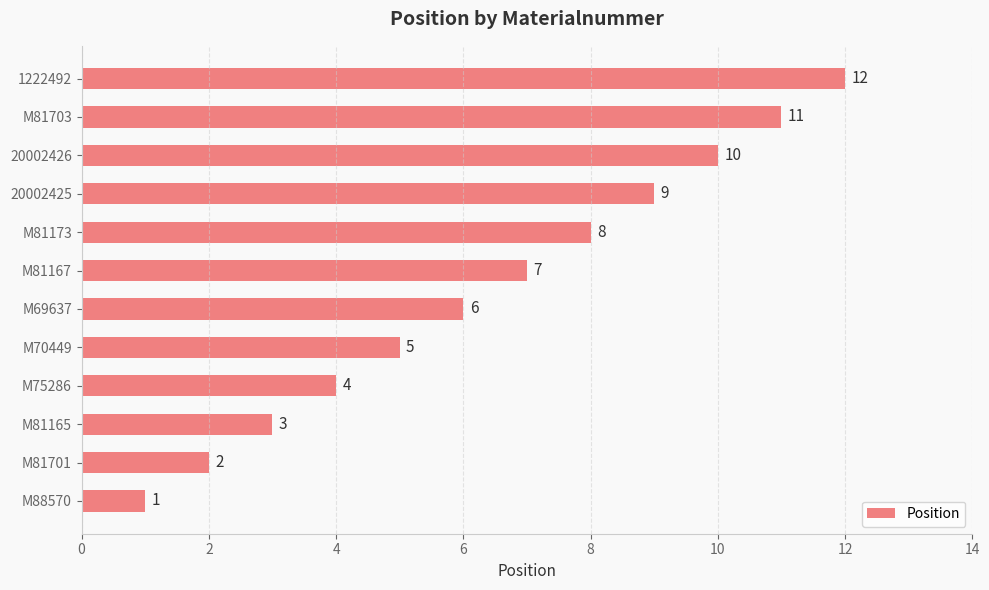

True or false: the data shows 7 at M81167.

True